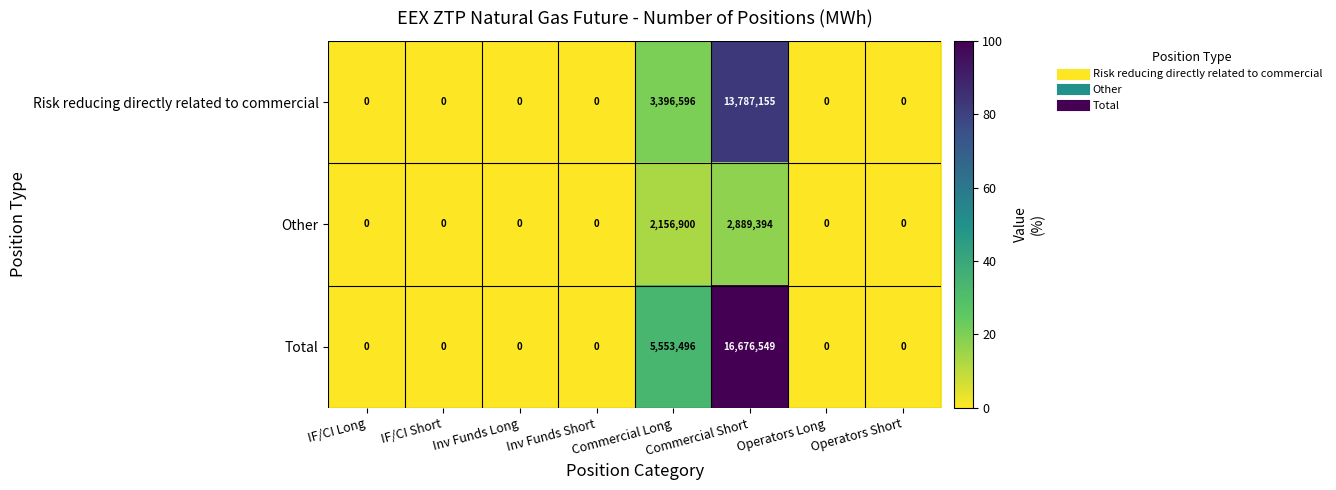

The value of Total at Operators Short is -5848890. True or false?

False